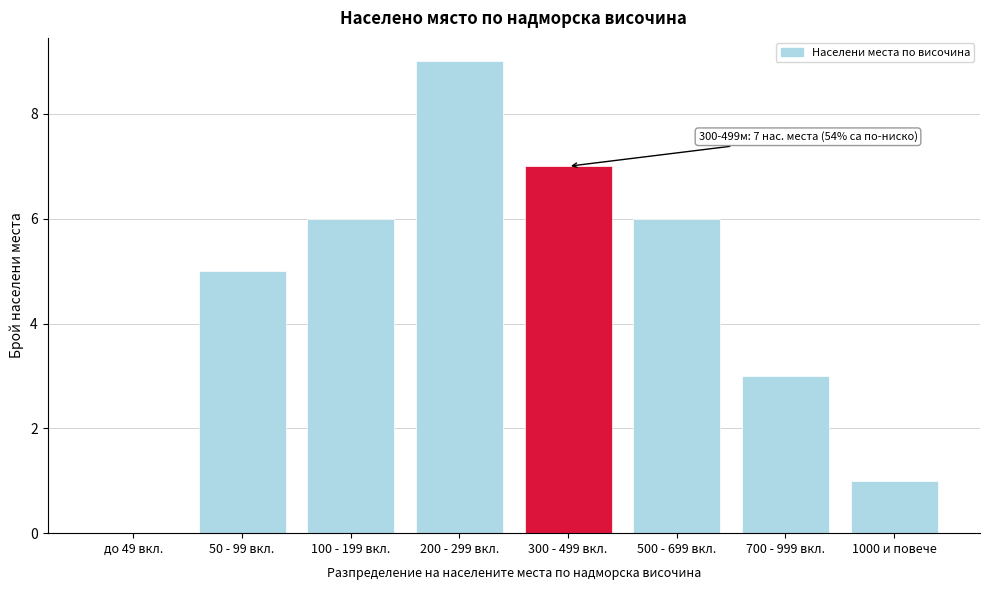

Reading left to right, transcribe all the data shown in this chart.

до 49 вкл.=0	50 - 99 вкл.=5	100 - 199 вкл.=6	200 - 299 вкл.=9	300 - 499 вкл.=7	500 - 699 вкл.=6	700 - 999 вкл.=3	1000 и повече=1